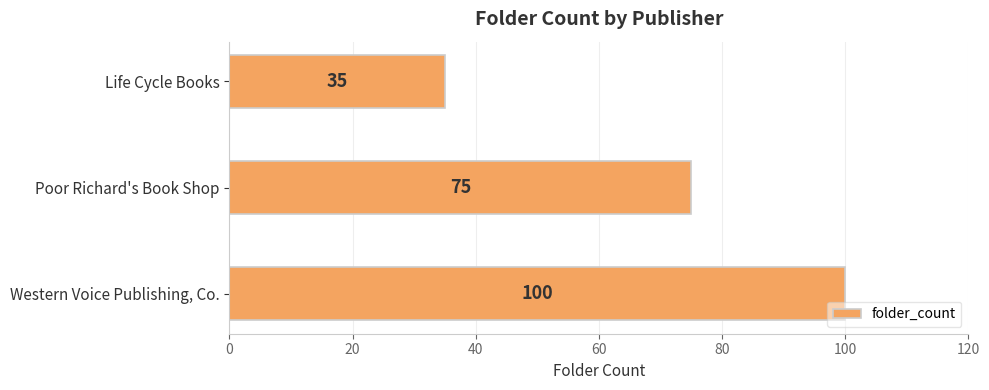

Are the bars horizontal?

Yes